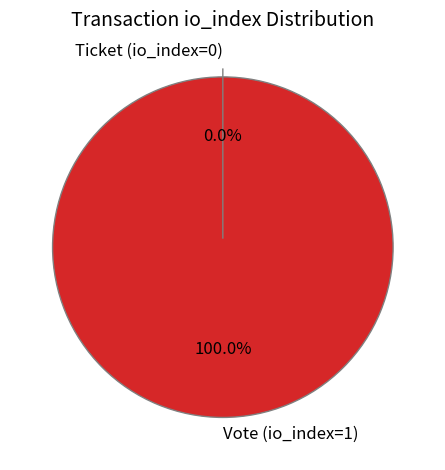

What percentage is NOT represented by Ticket (io_index=0)?

100.0%